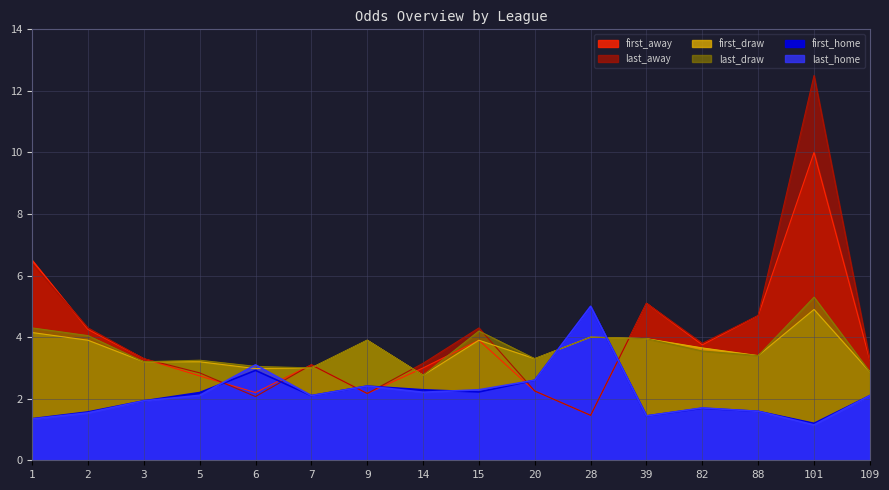

How many data points in last_draw are less than 3?

2